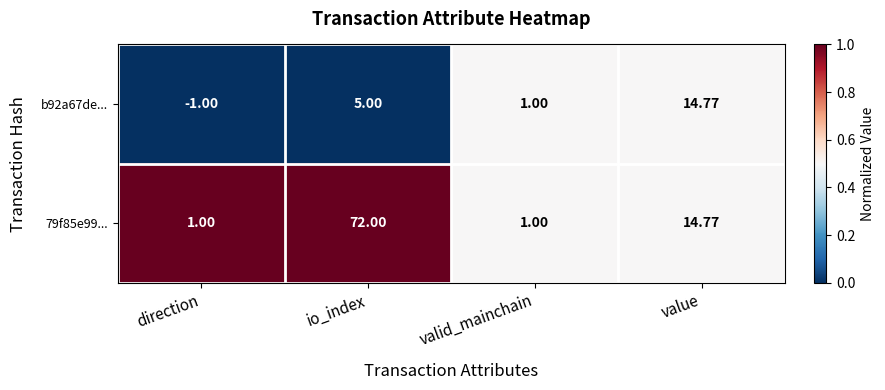

At which label does b92a67de... reach its minimum?

direction